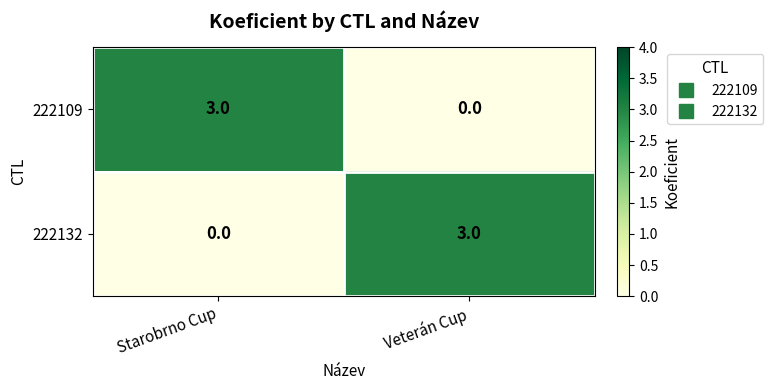

What is the difference between the 222109 values at Veterán Cup and Starobrno Cup?

3